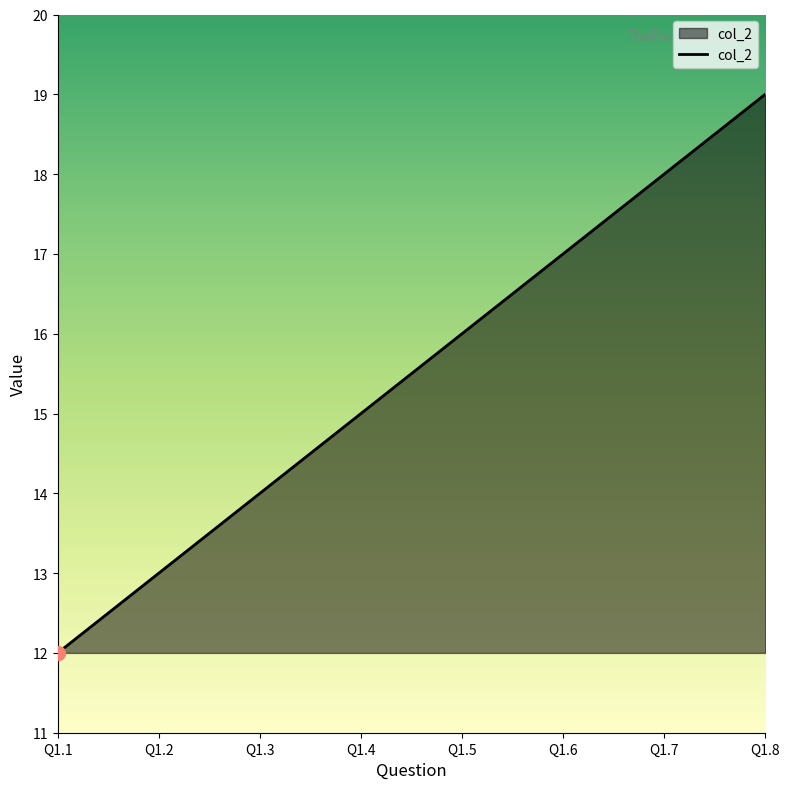

At which label is the value closest to 15?

Q1.4